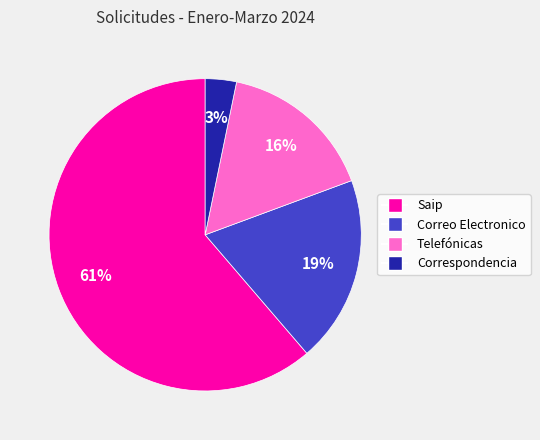

Do Telefónicas and Saip together represent more than half of the pie?

Yes